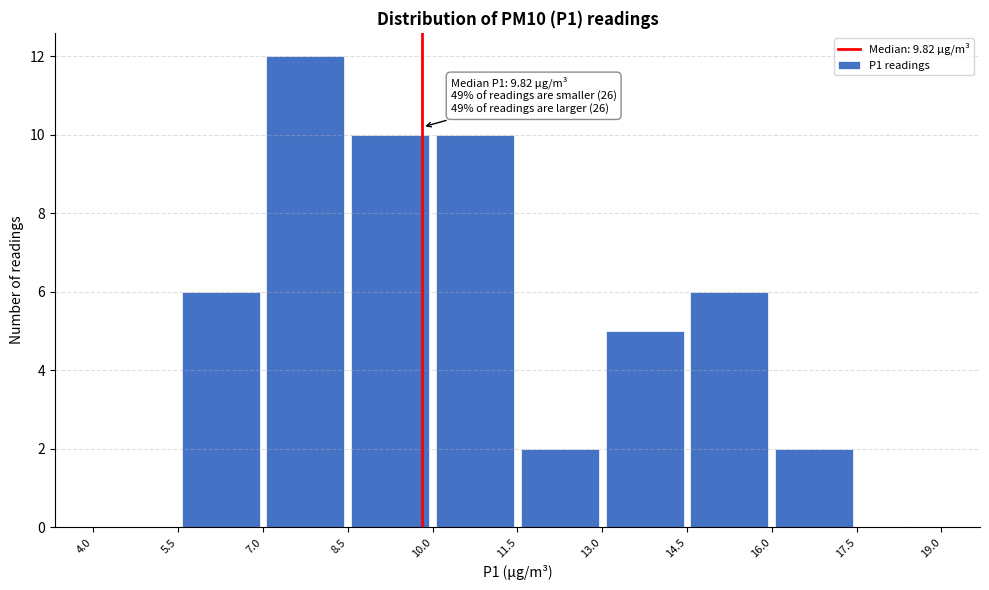

Over which range of the x-axis is the bar tallest?

7.0 to 8.5